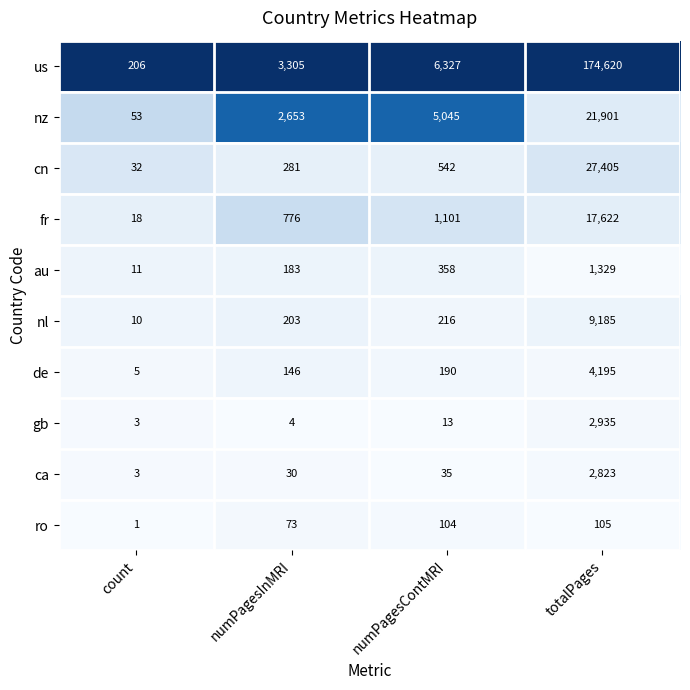

What is the average value of the fr series?

4879